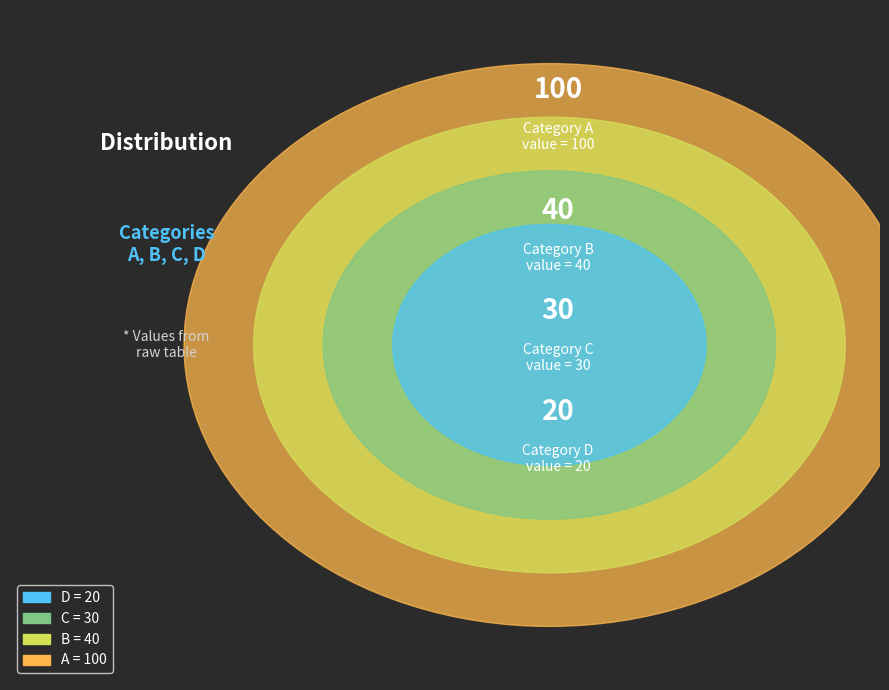

Combined, do A and B account for over 50%?

Yes